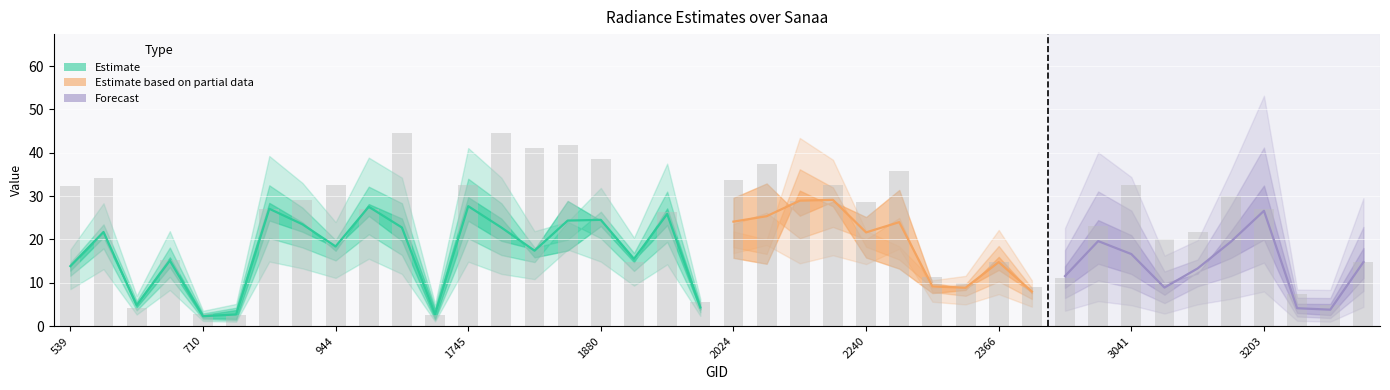

Reading right to left, what are all the values shown in this chart?

rade9_aggzone_norm: 14.8	4.2	4.2	26.6	17.9	9.9	8.1	17.2	20.0	11.3	7.0	14.8	7.7	7.0	12.3	14.6	25.6	28.9	13.3	14.6	4.3	25.9	14.1	22.0	16.6	15.1	23.6	28.3	3.5	23.6	26.8	16.6	22.8	27.1	3.5	2.4	15.1	4.8	19.6	12.2
rade9_mult_nadir_norm: 14.8	3.4	4.0	26.6	21.0	16.7	9.6	16.0	19.2	11.8	7.6	15.4	8.5	9.9	19.0	17.7	27.2	28.9	25.6	18.3	4.2	25.9	17.0	27.0	32.1	19.7	21.9	27.0	1.9	21.9	28.3	20.2	24.2	27.1	1.8	2.1	15.1	4.8	23.9	15.5
dnbrad: 14.8	4.9	7.4	27.0	30.0	21.8	20.1	32.7	23.1	11.2	8.9	14.7	10.0	11.2	35.7	28.6	32.7	28.9	37.4	33.6	5.6	26.2	14.7	38.7	41.8	41.0	44.5	32.5	2.5	44.5	26.9	32.6	29.0	27.1	2.7	2.8	15.3	4.2	34.2	32.2